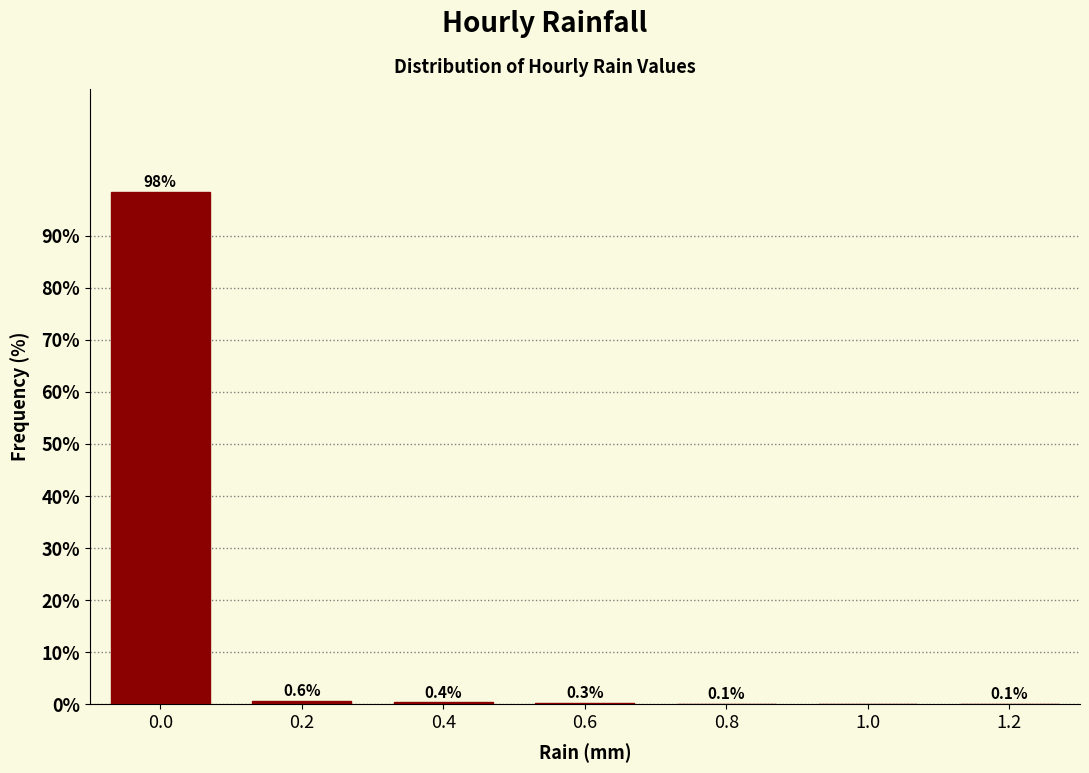

Reading left to right, what are all the values shown in this chart?

0.0=98.4	0.2=0.6	0.4=0.4	0.6=0.3	0.8=0.1	1.0=0.0	1.2=0.1